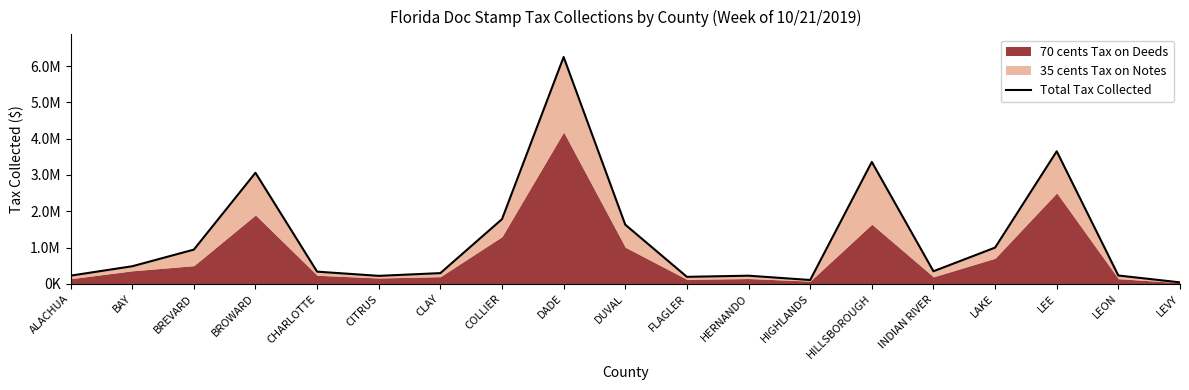

Does the chart have visible grid lines?

No